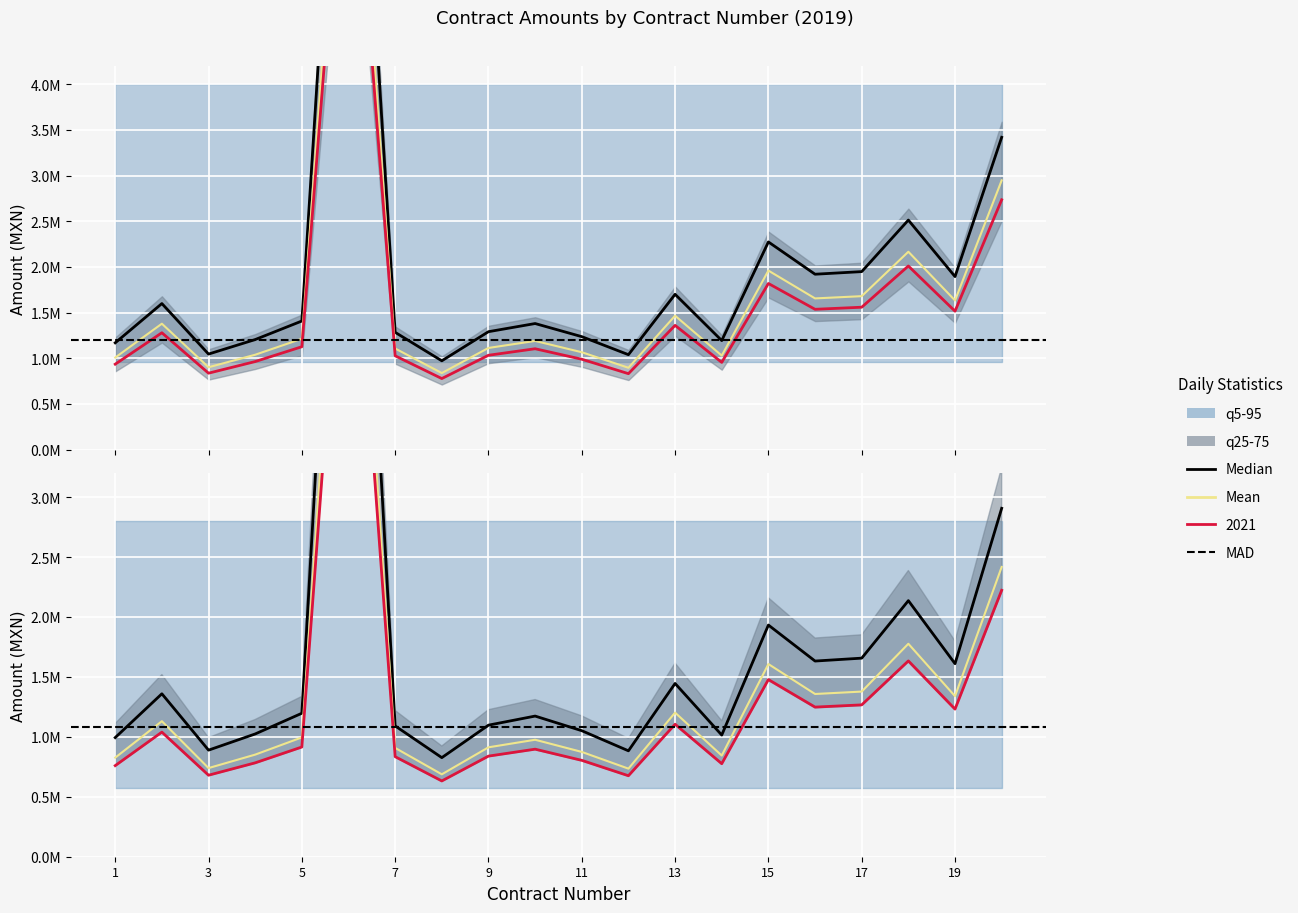

Which has a higher value, 7 or 10?

10